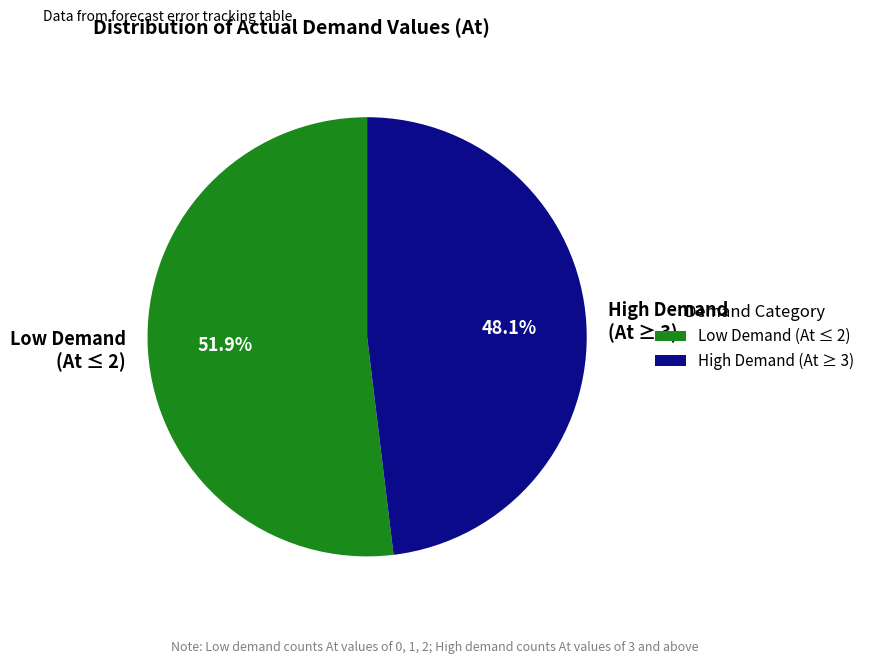

Is Low Demand (At ≤ 2) the majority of the pie?

Yes